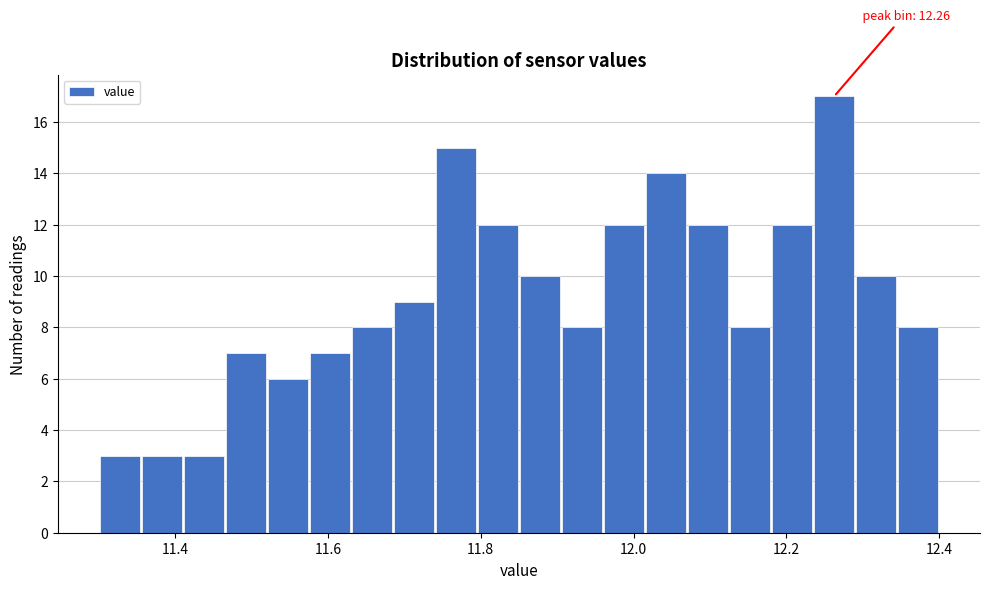

Around what value on the x-axis is the tallest bar? Give the approximate position of its centre, as read against the axis.

12.26